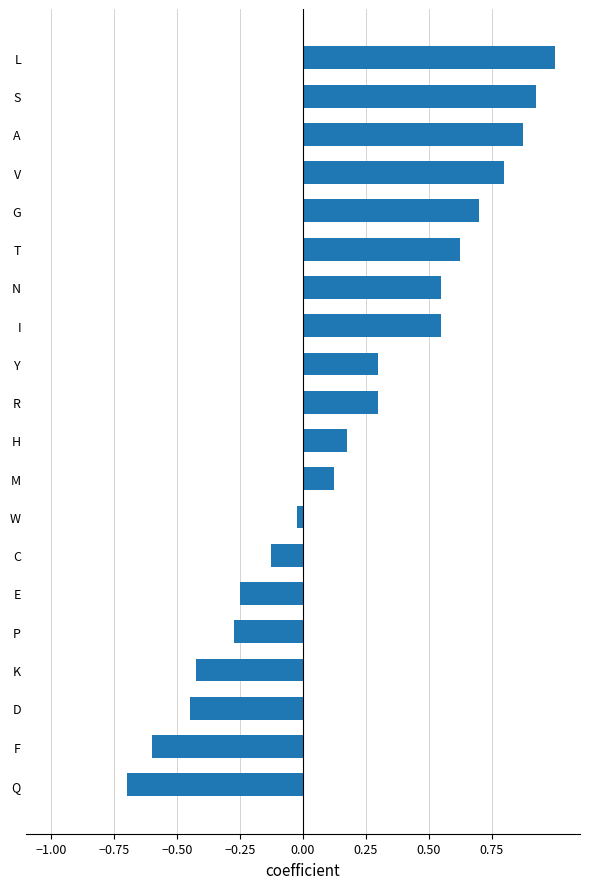

Which has a higher value, C or S?

S